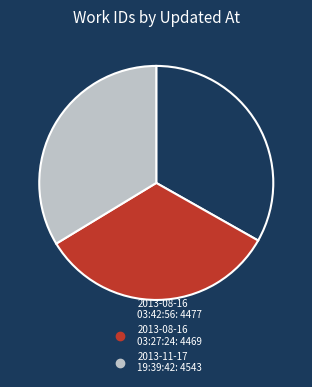

Does any single category account for the majority?

No